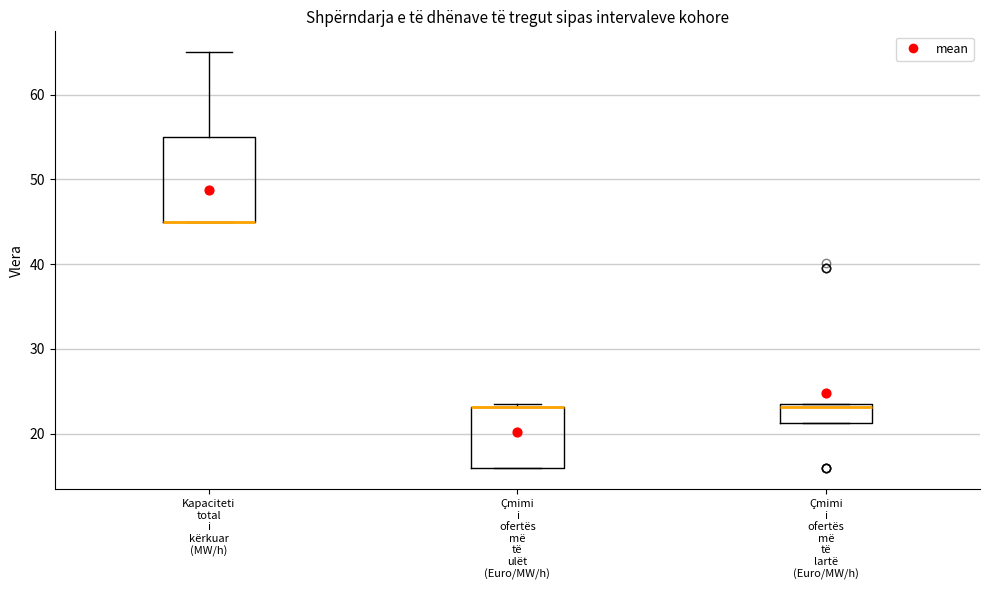

Reading left to right, read every box against the y-axis: the position of its median line, the range the box covers, and the ends of its whiskers. The values are not printed on the chart, so give them approximately, as read against the axis.

Kapaciteti total i kërkuar (MW/h): median 45 (drawn on the box's lower edge), box 45 to 55, whiskers 45 to 65
Çmimi i ofertës më të ulët (Euro/MW/h): median 23 (drawn on the box's upper edge), box 16 to 23, whiskers 16 to 24
Çmimi i ofertës më të lartë (Euro/MW/h): median 23, box 21 to 24, whiskers 21 to 24